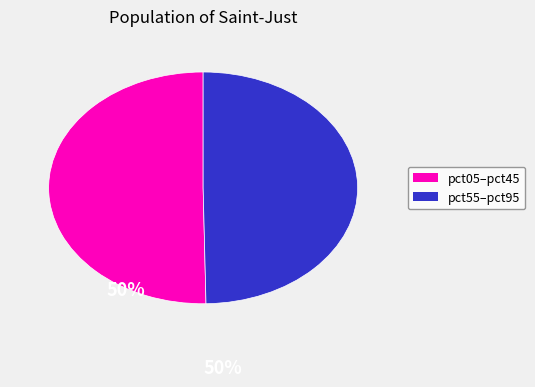

Is there any slice that represents more than half of the pie?

Yes